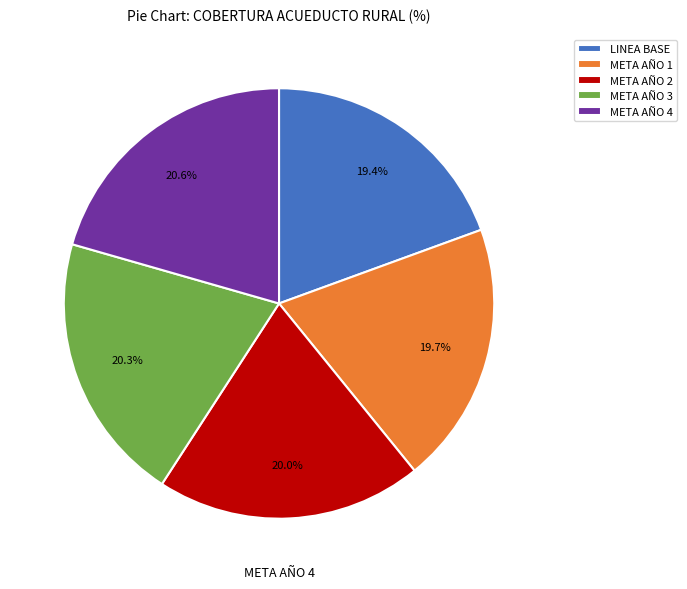

Is there any slice that represents more than half of the pie?

No